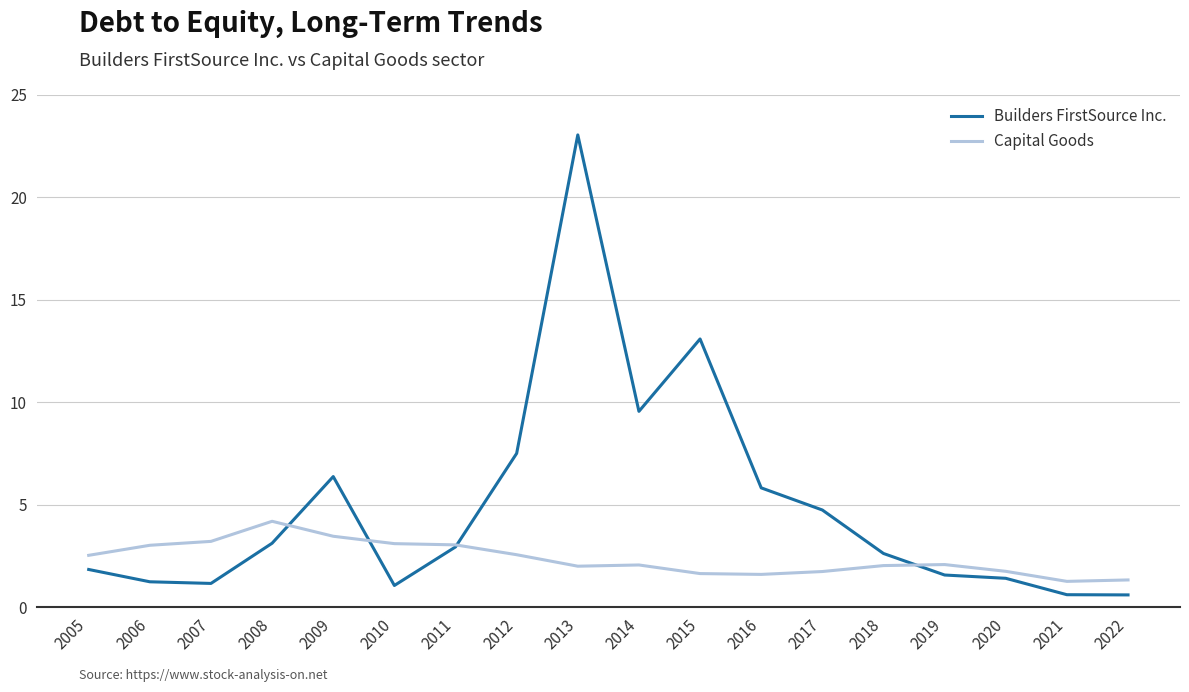

Which category has the highest value across all series?

2013